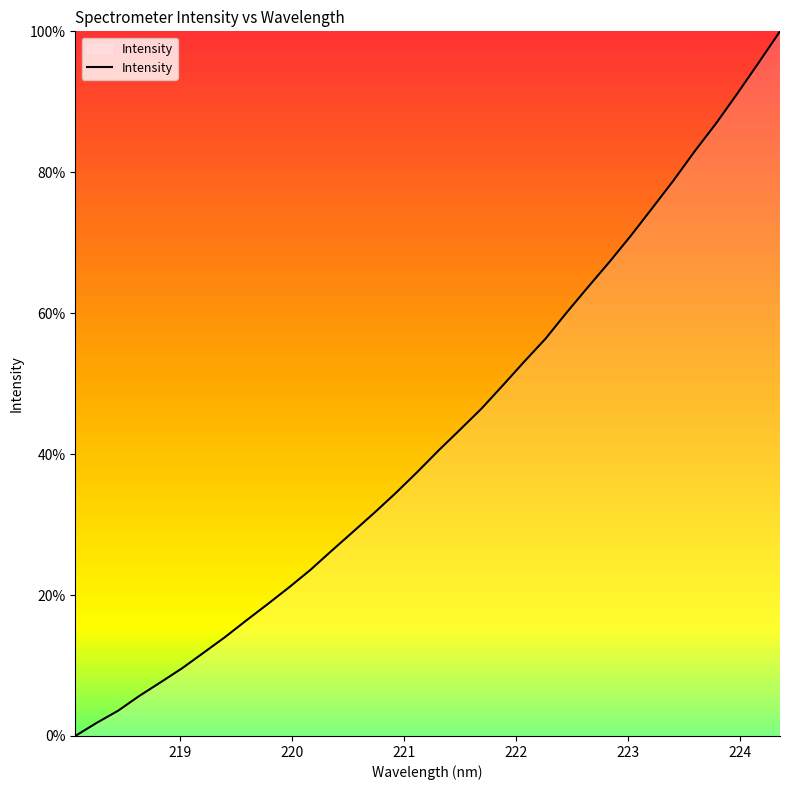

Does the chart display data point markers on the line(s)?

No